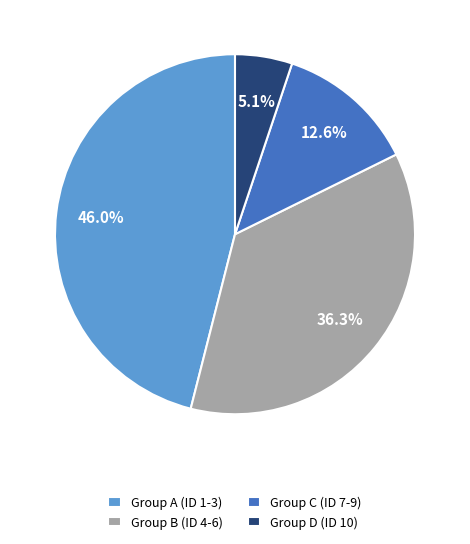

Does any single category account for the majority?

No